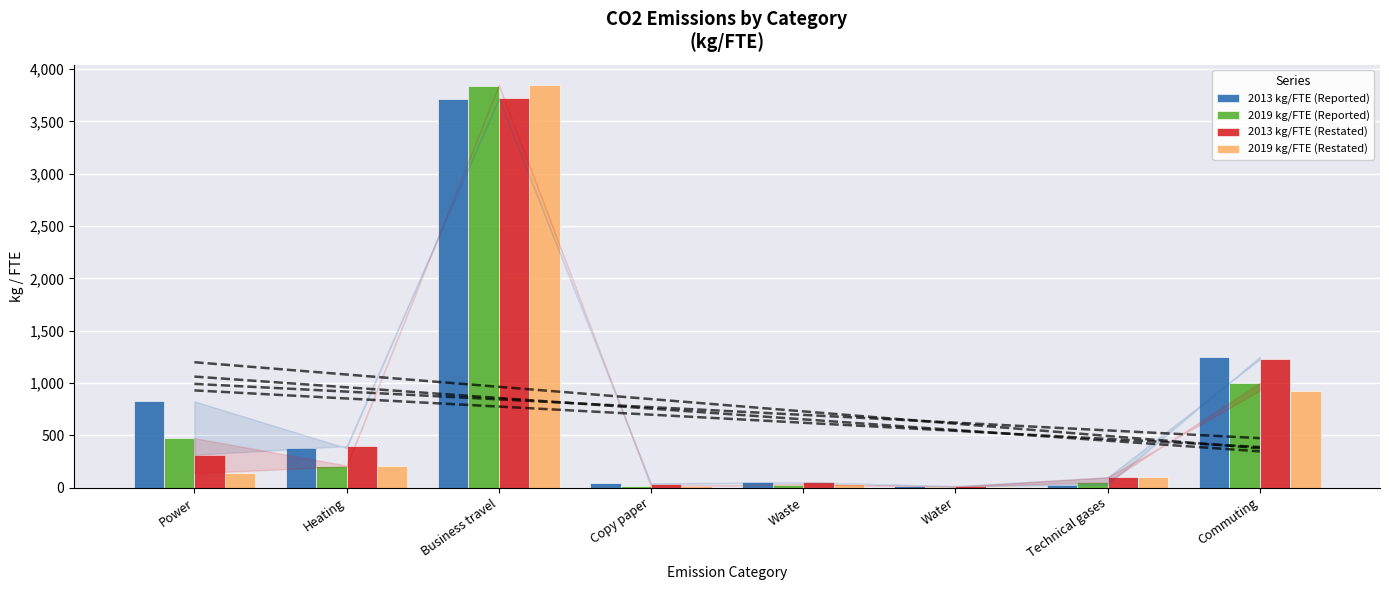

Which category has the highest value in the 2019 kg/FTE (Reported) series?

Business travel